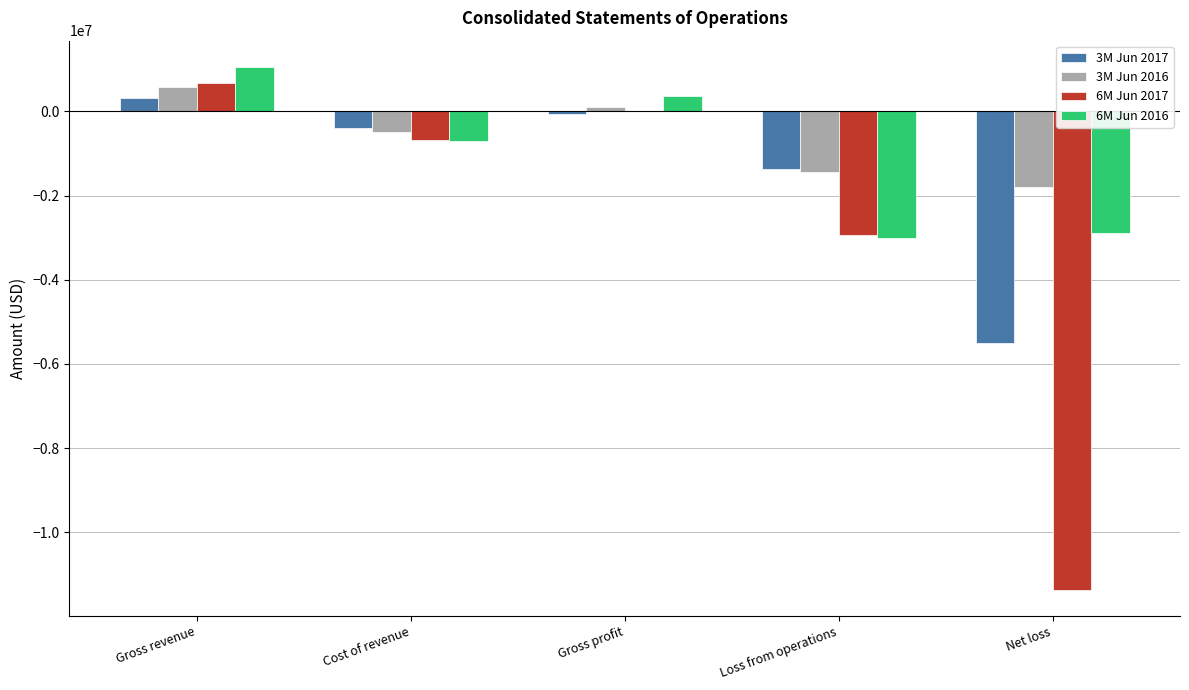

The value of 6M Jun 2017 at Cost of revenue is -676914. True or false?

True